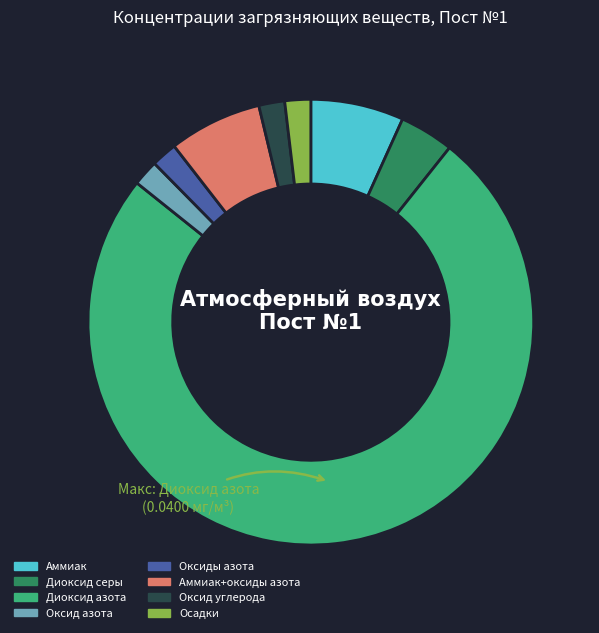

True or false: Аммиак accounts for 7% of the total.

True